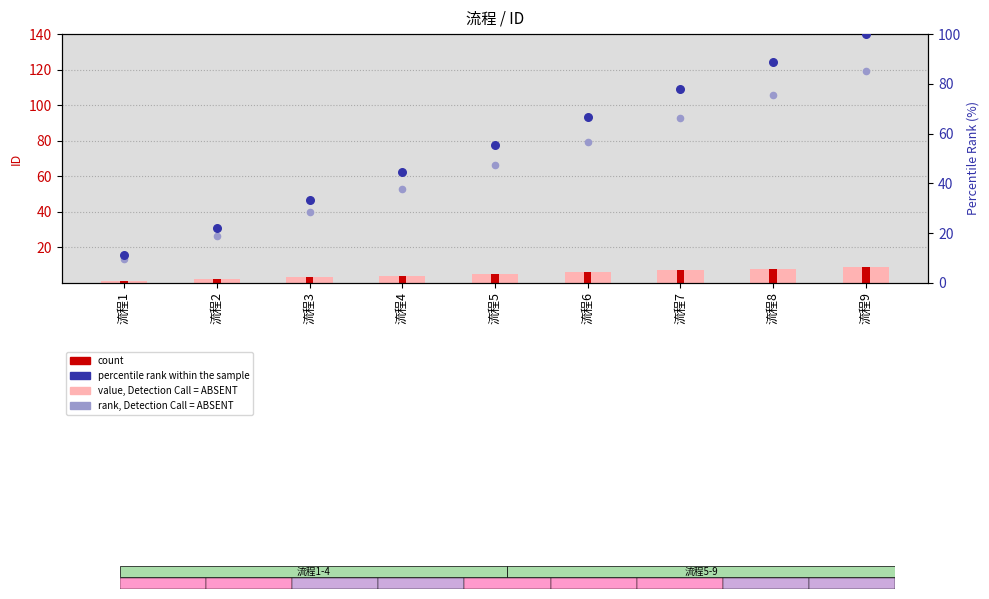

At which category is the sum across all series the highest?

流程9